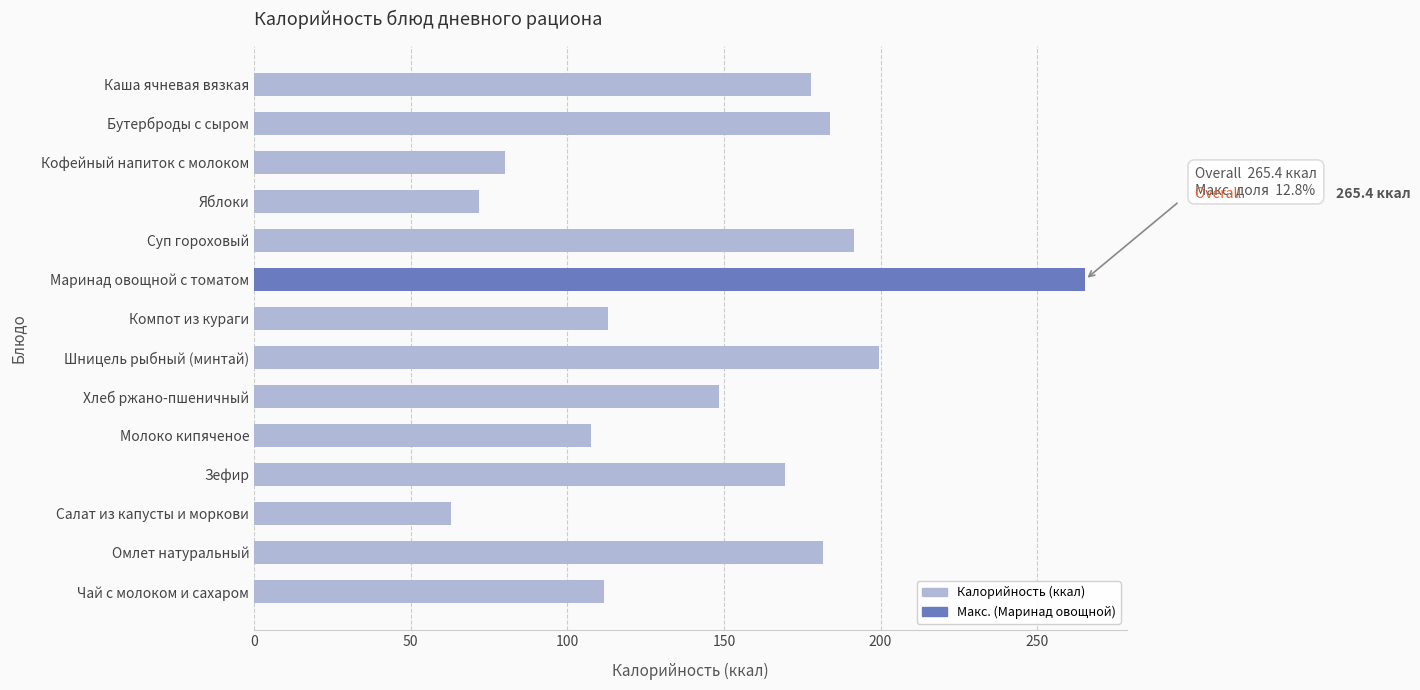

The chart shows a value of 14.1 at Салат из капусты и моркови. True or false?

False